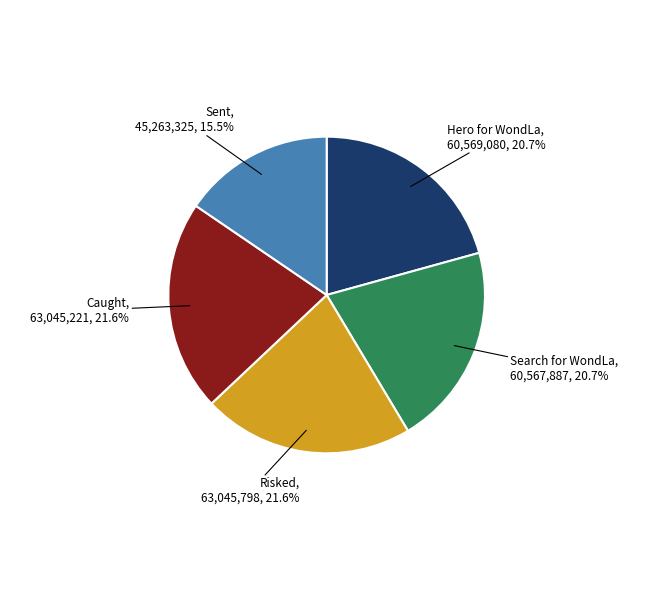

Does any single category account for the majority?

No